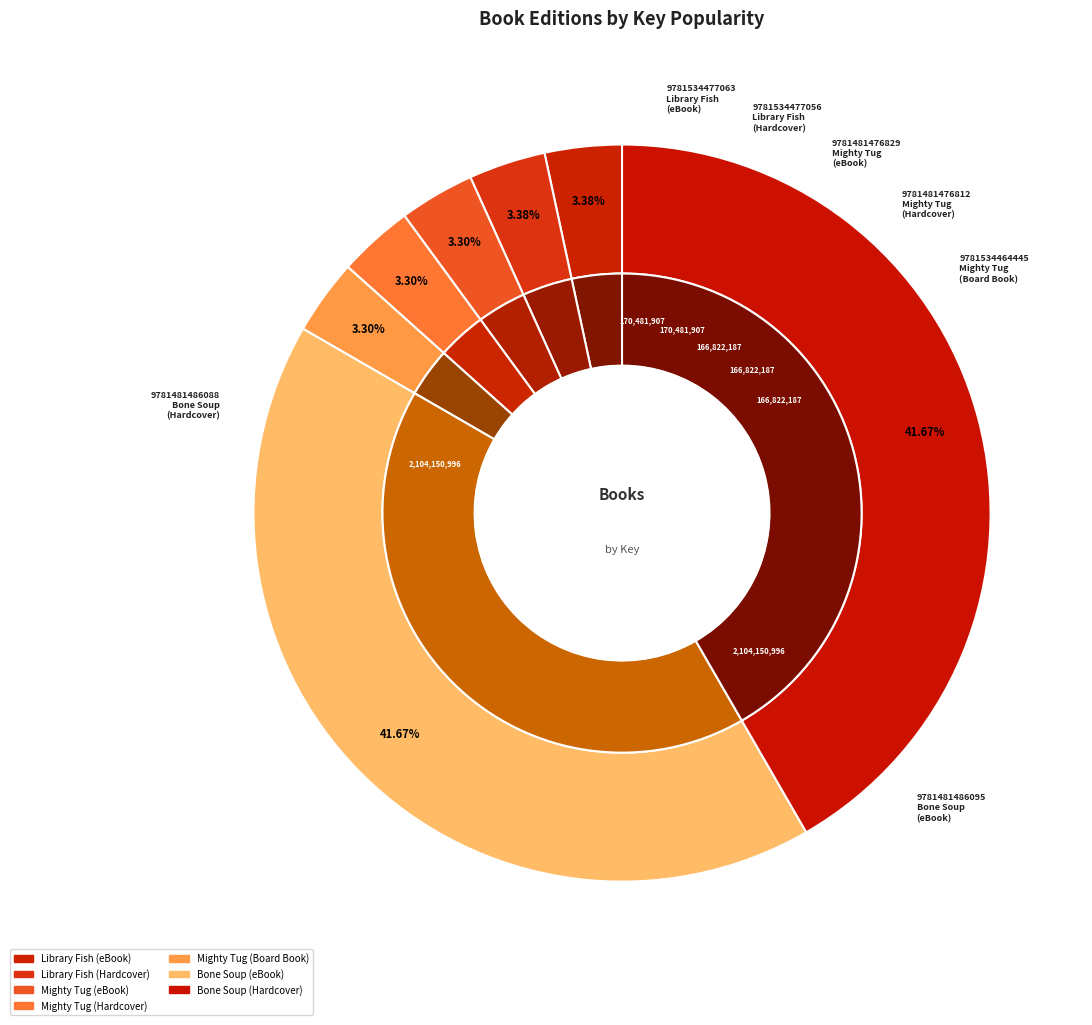

To the nearest percent, what percentage of the pie is Bone Soup (eBook)?

42%